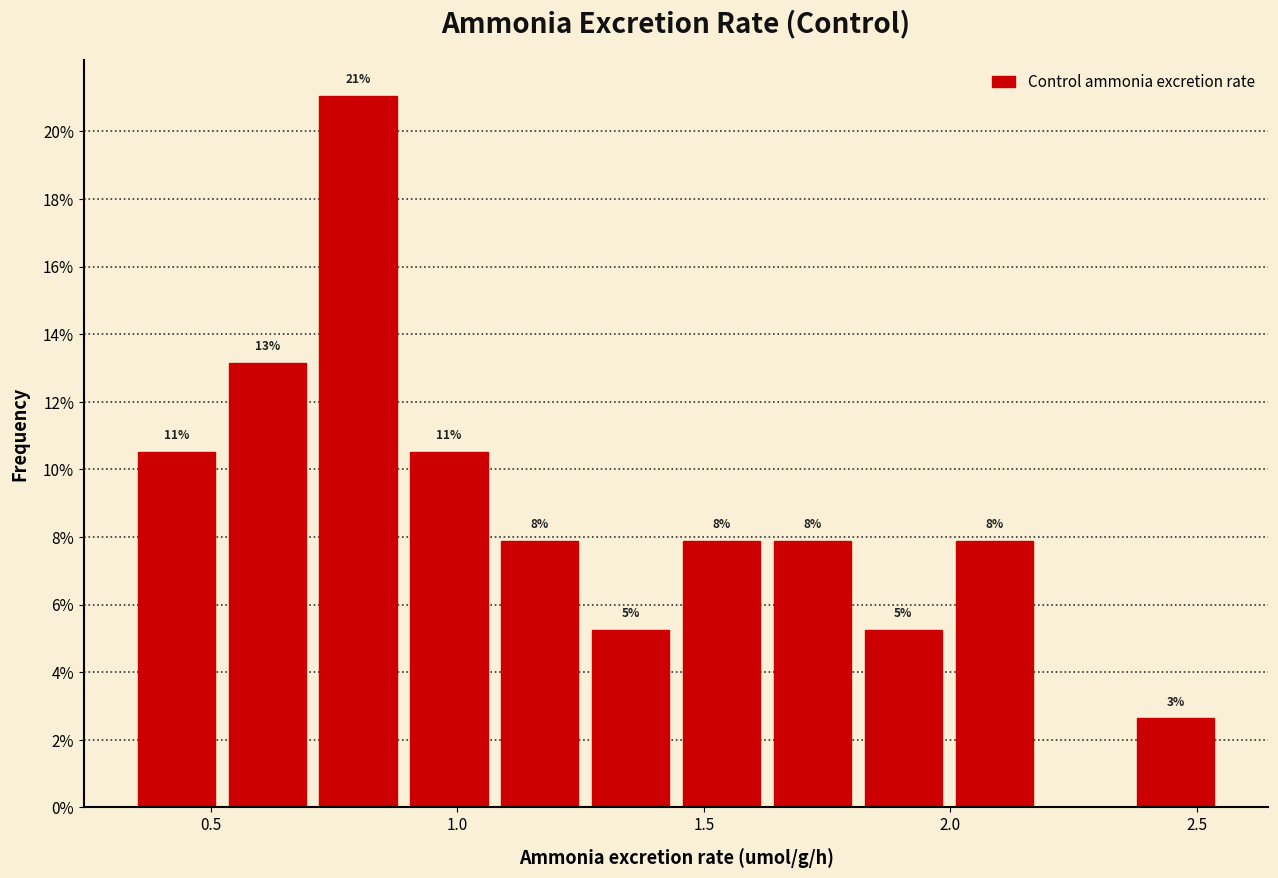

Around what value on the x-axis is the tallest bar? Give the approximate position of its centre, as read against the axis.

0.80